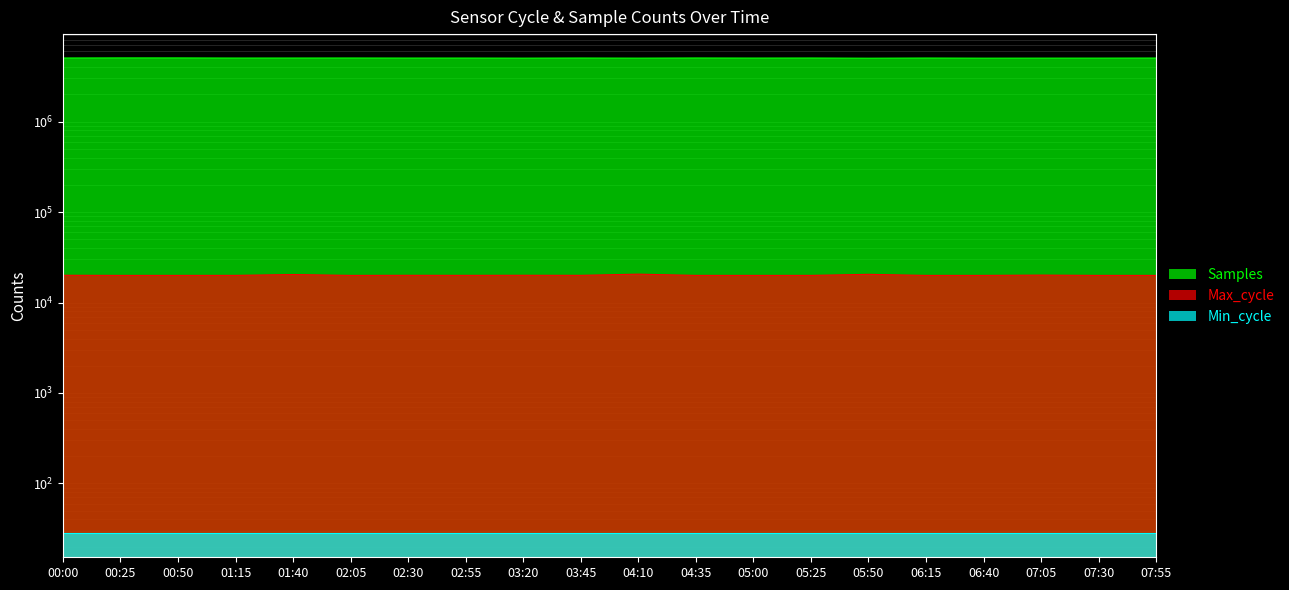

Where is Samples nearest to the value 5030131?

02:30